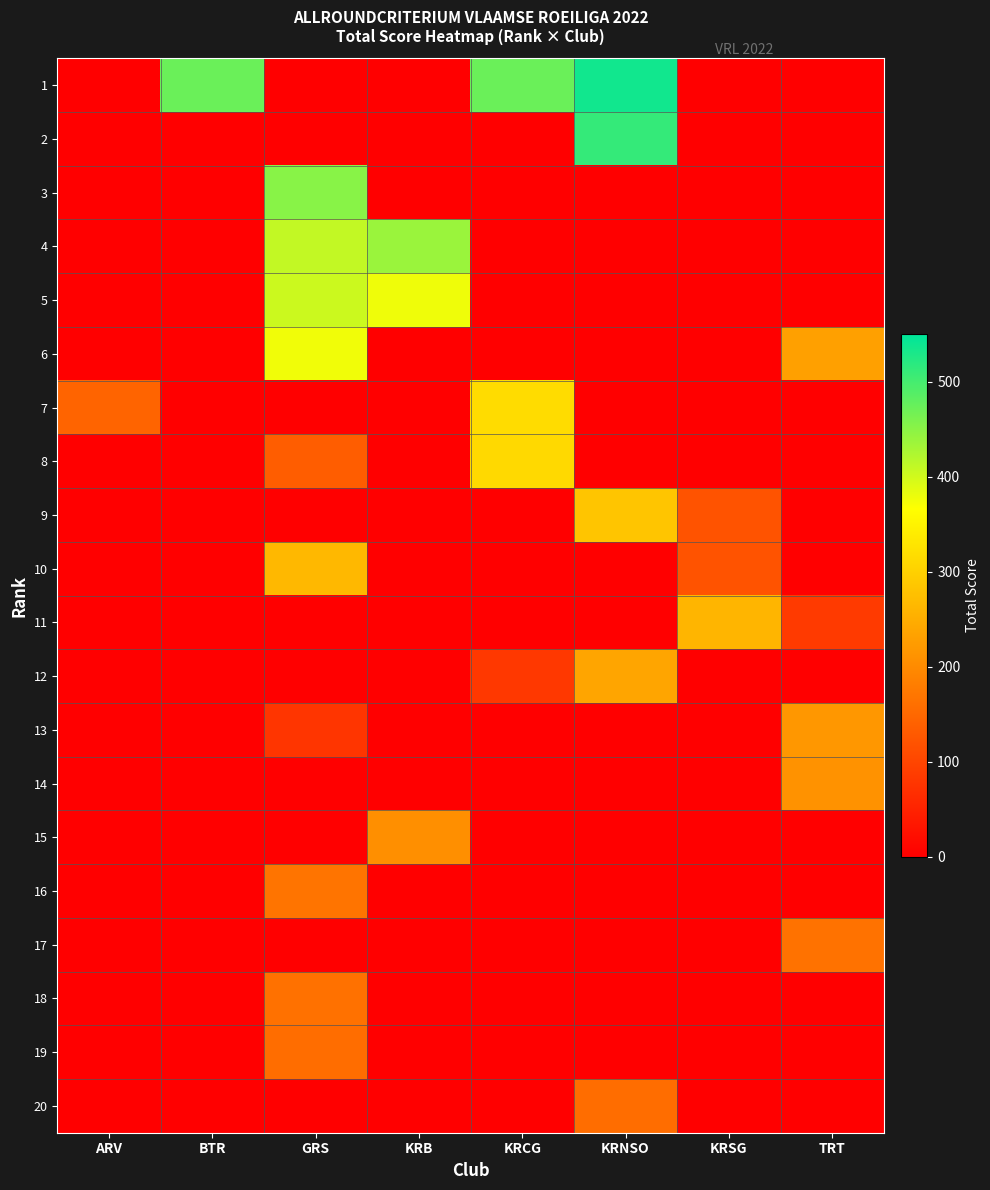

At which category does the chart reach its peak across all series?

KRNSO